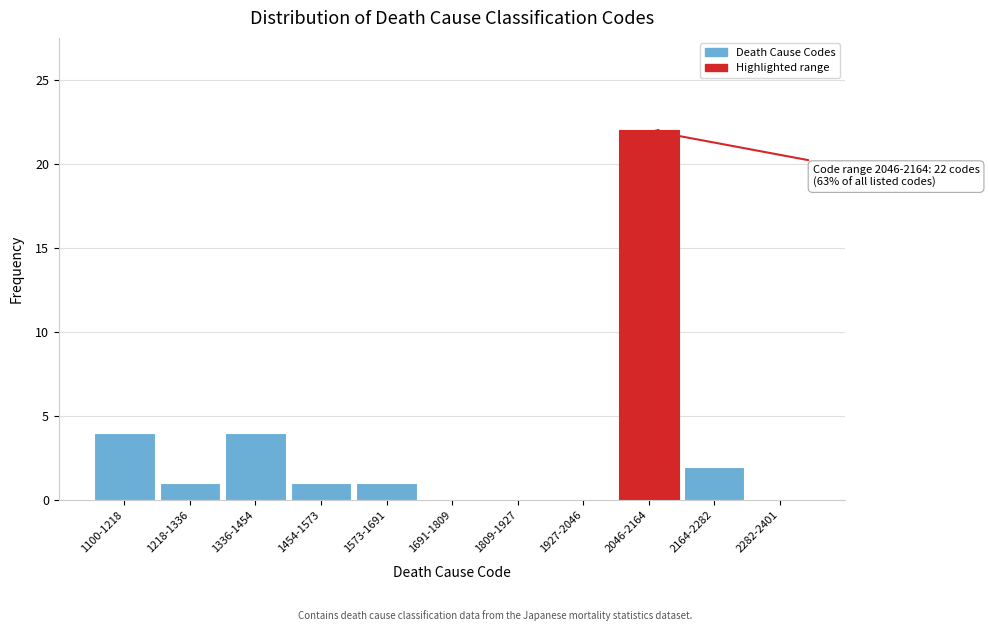

Reading right to left, list all the values displayed in this chart.

2282-2401=0	2164-2282=2	2046-2164=22	1927-2046=0	1809-1927=0	1691-1809=0	1573-1691=1	1454-1573=1	1336-1454=4	1218-1336=1	1100-1218=4